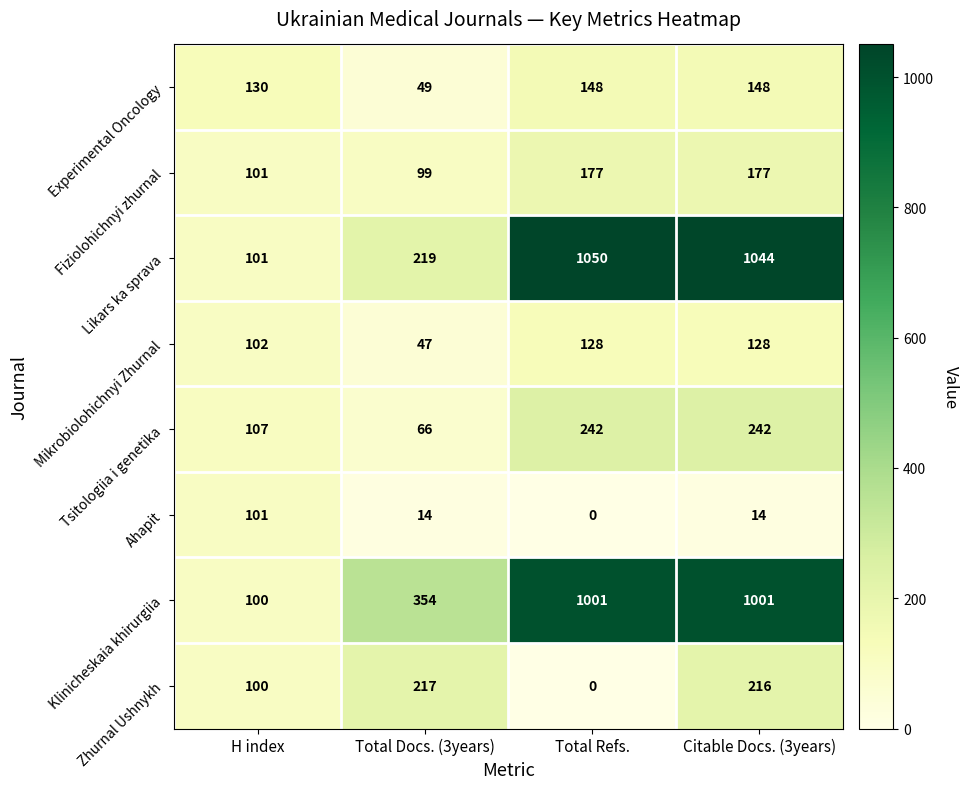

The Ahapit series shows 171 at H index. True or false?

False